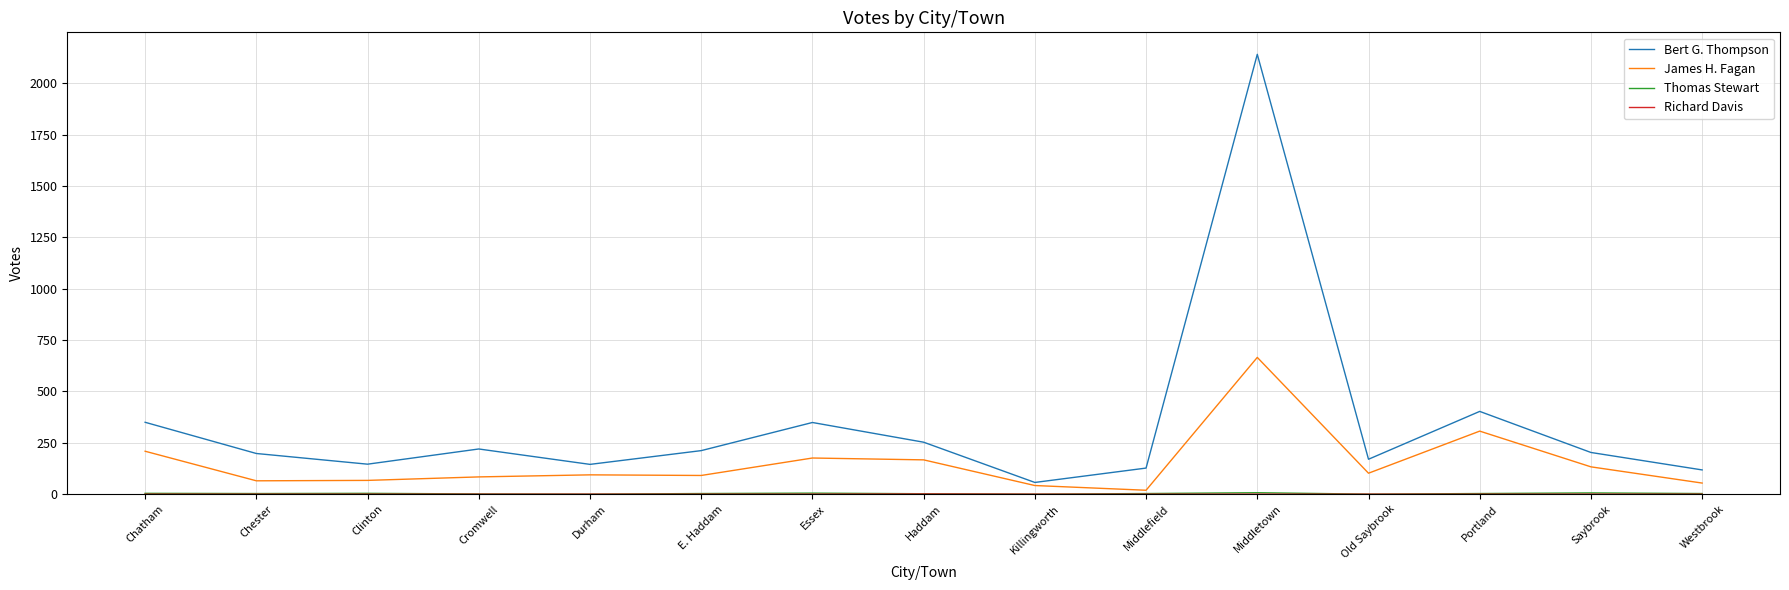

Which series has the widest spread of values?

Bert G. Thompson